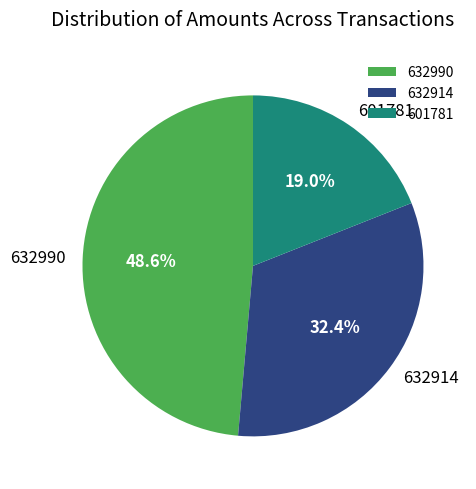

What portion of the pie excludes 601781?

81.0%